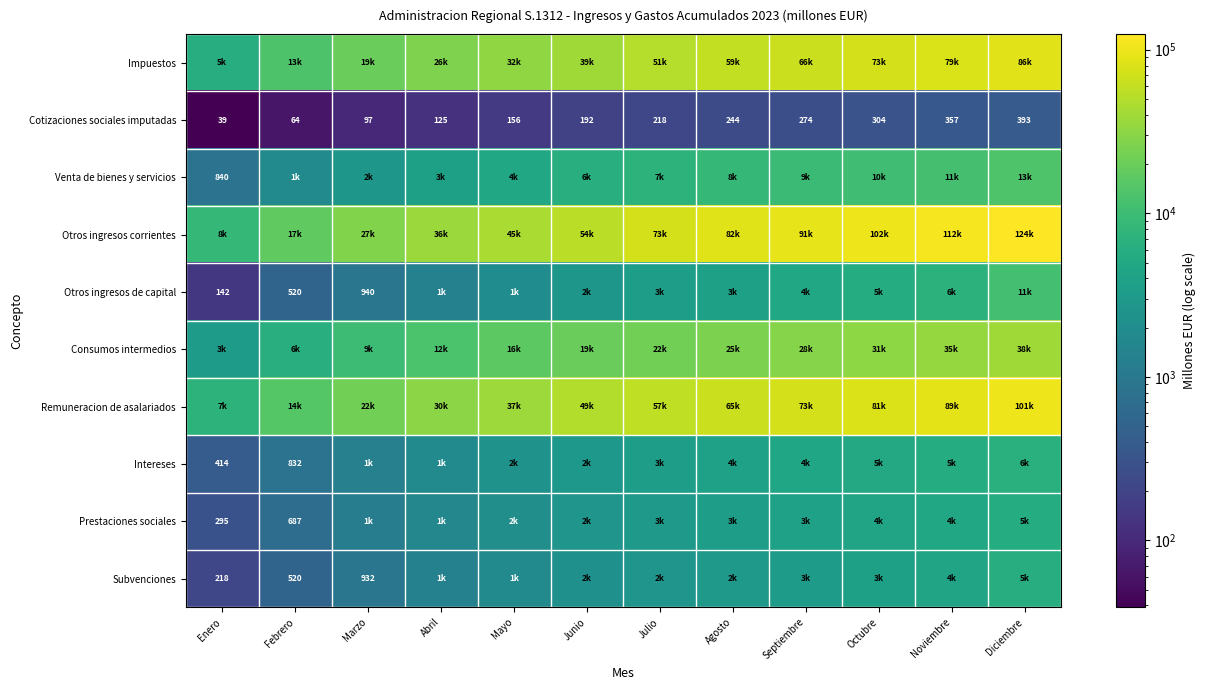

Is it true that Otros ingresos de capital equals 169 at Febrero?

False